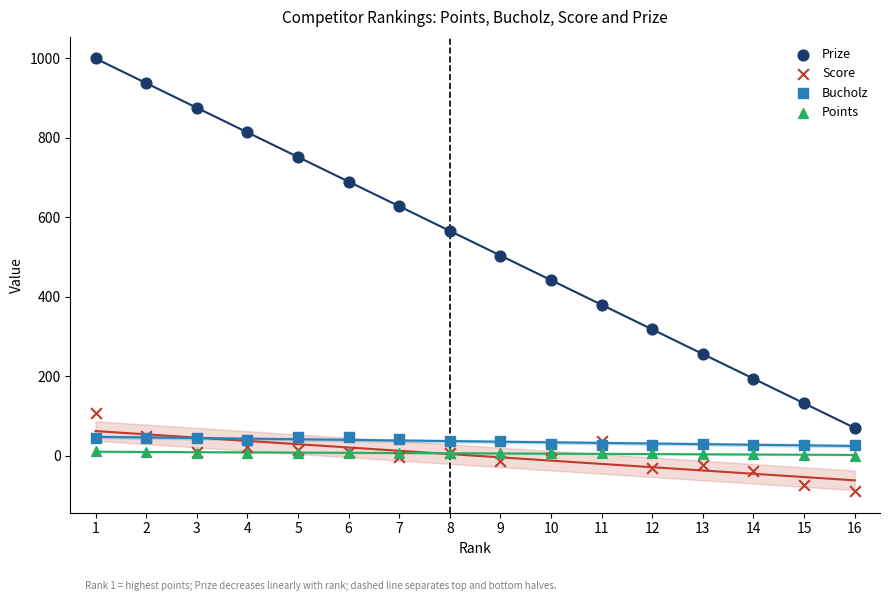

Which series has the widest spread of Y values?

Prize